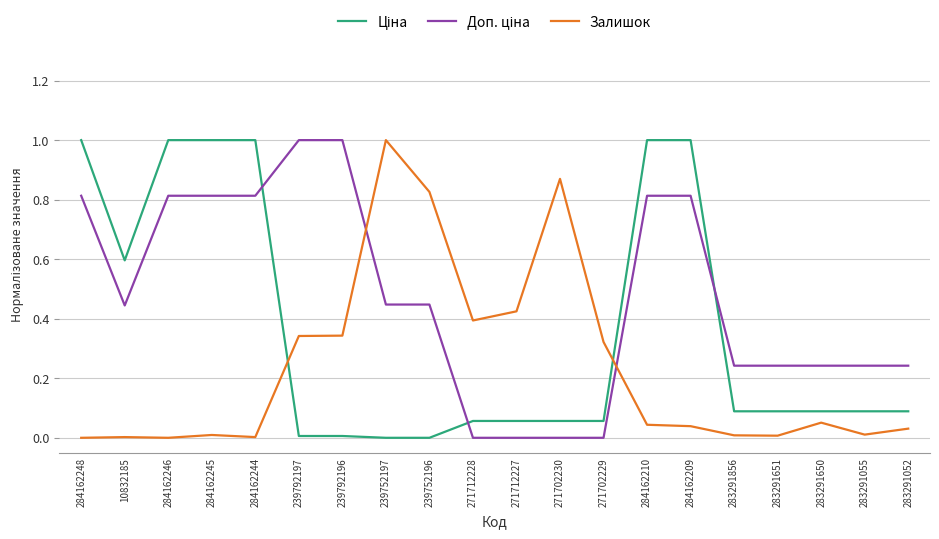

What is the greatest value displayed?

1.0